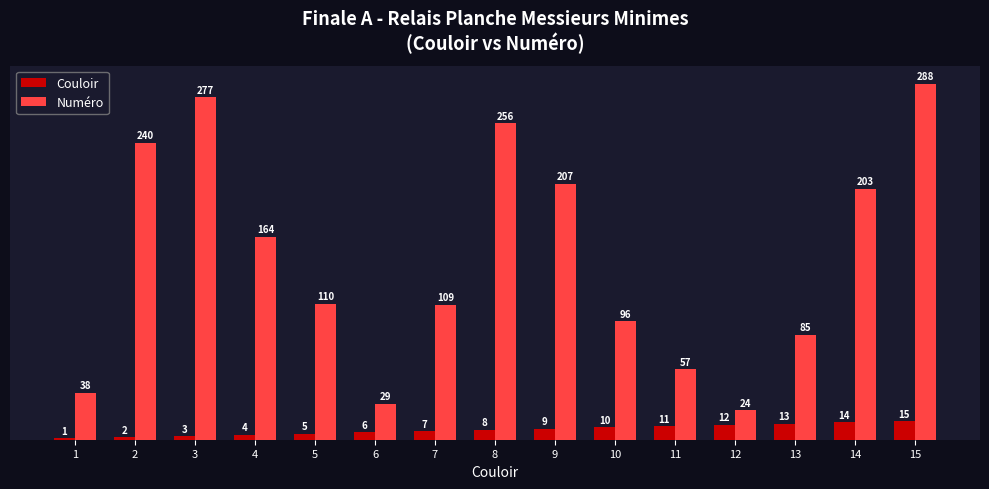

At which label is Couloir closest to 8?

8